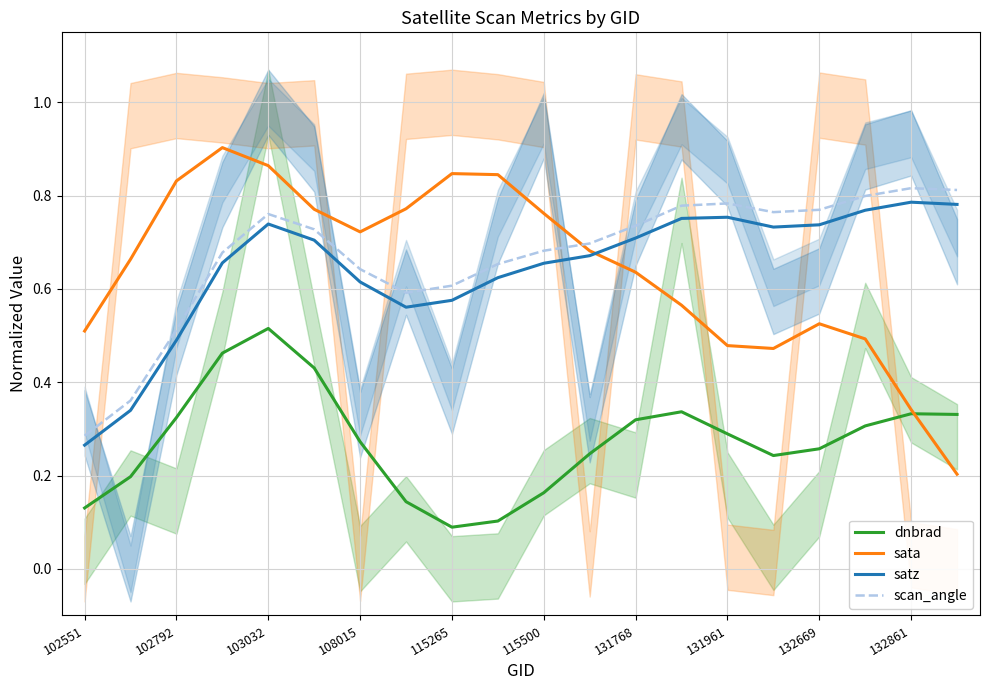

At which label does scan_angle reach its minimum?

102551